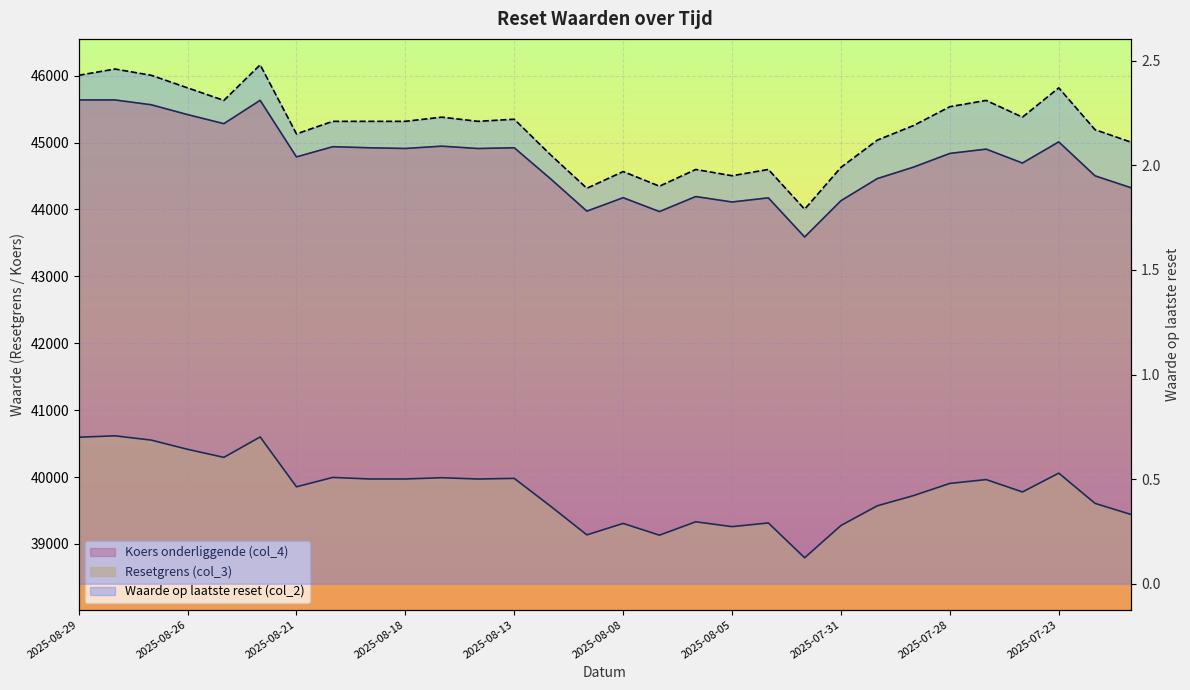

List the labels in order of Resetgrens (col_3) value, largest first.

2025-08-28, 2025-08-22, 2025-08-29, 2025-08-27, 2025-08-26, 2025-08-25, 2025-07-23, 2025-08-20, 2025-08-15, 2025-08-13, 2025-08-19, 2025-08-18, 2025-08-14, 2025-07-25, 2025-07-28, 2025-08-21, 2025-07-24, 2025-07-29, 2025-07-22, 2025-07-30, 2025-08-12, 2025-07-21, 2025-08-06, 2025-08-04, 2025-08-08, 2025-07-31, 2025-08-05, 2025-08-11, 2025-08-07, 2025-08-01